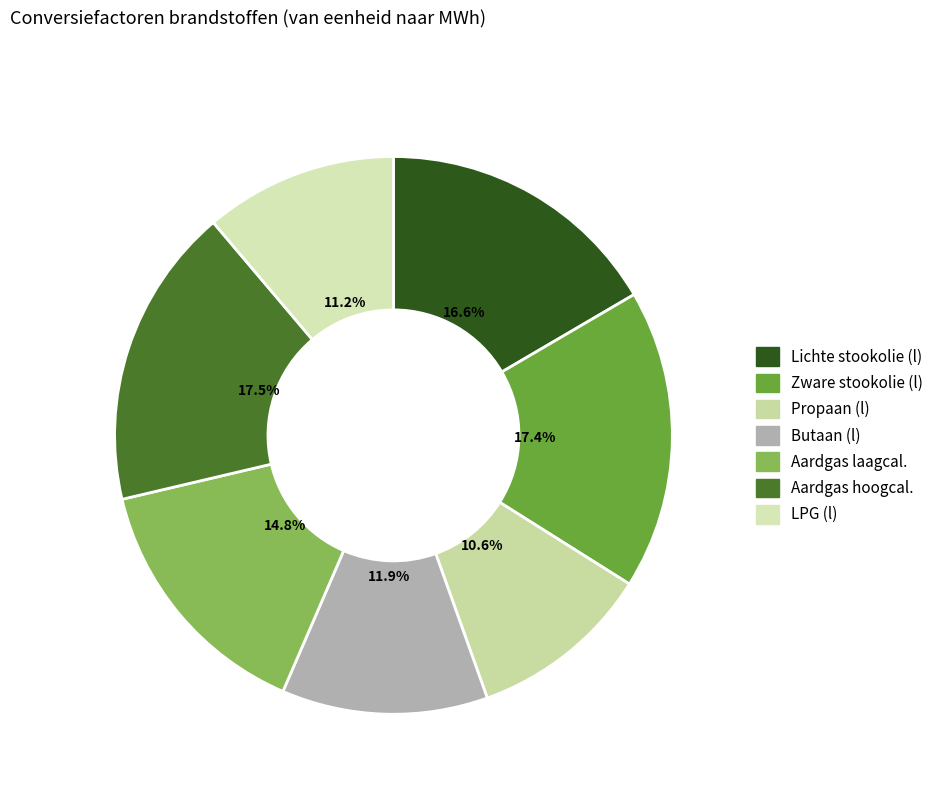

How many segments does this pie chart have?

7